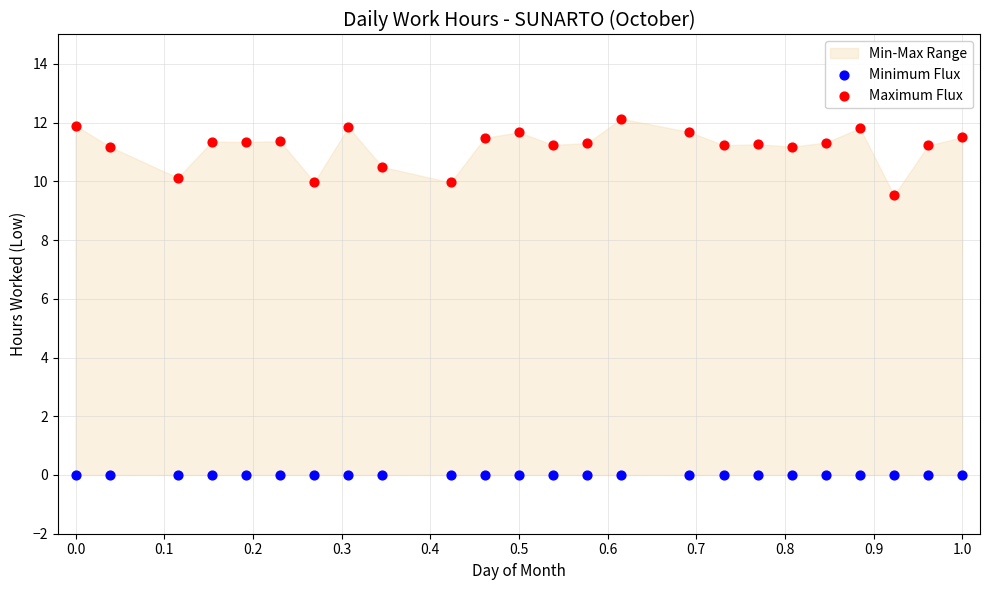

Which series reaches the minimum Y coordinate?

Minimum Flux